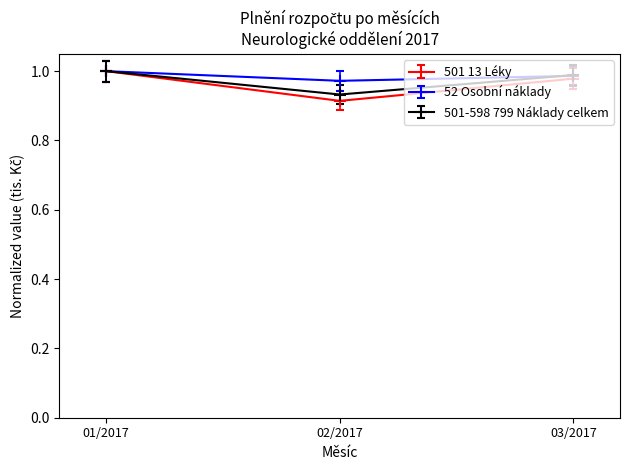

Which category has the highest value in the 52 Osobní náklady series?

01/2017